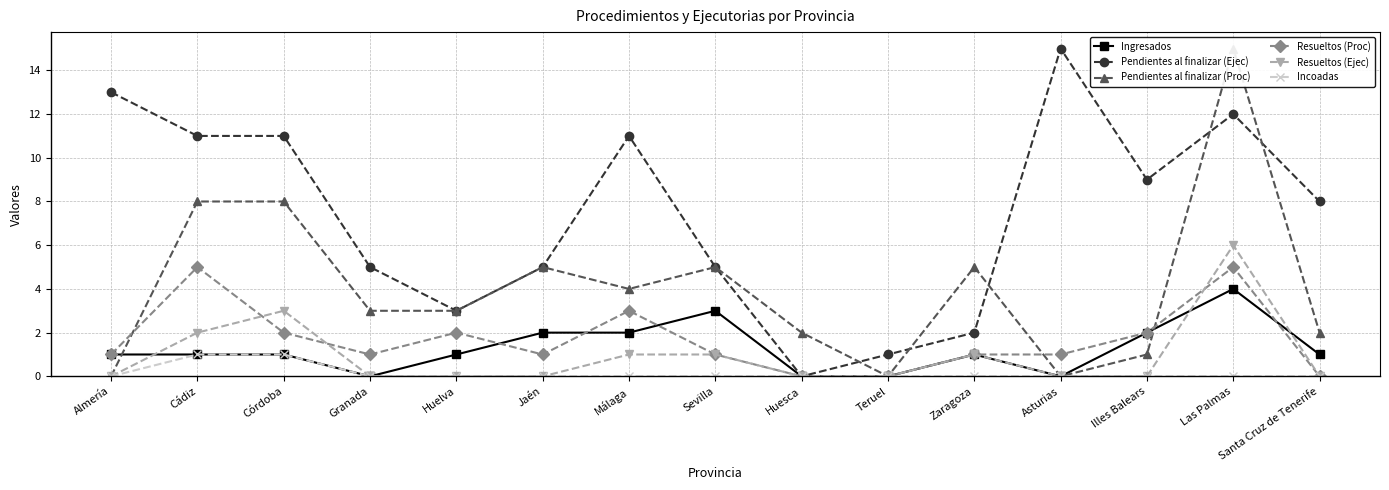

The Resueltos (Proc) series shows 5 at Cádiz. True or false?

True